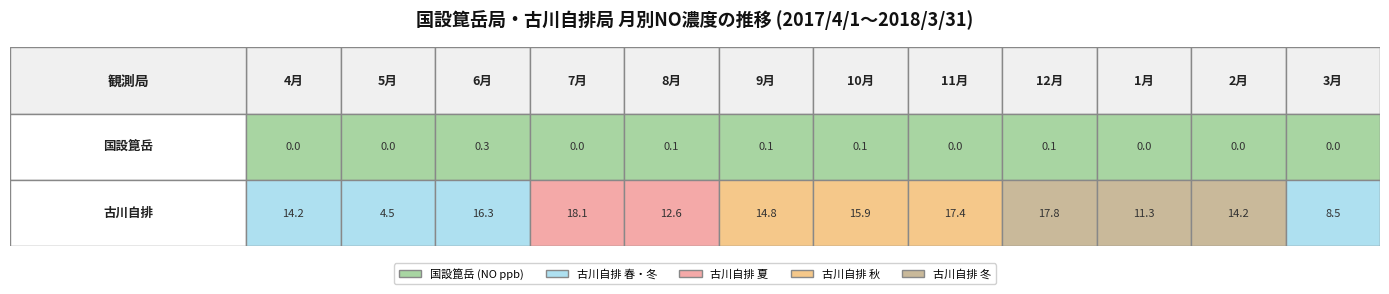

True or false: 古川自排 has a value of 27.8 at 6月.

False